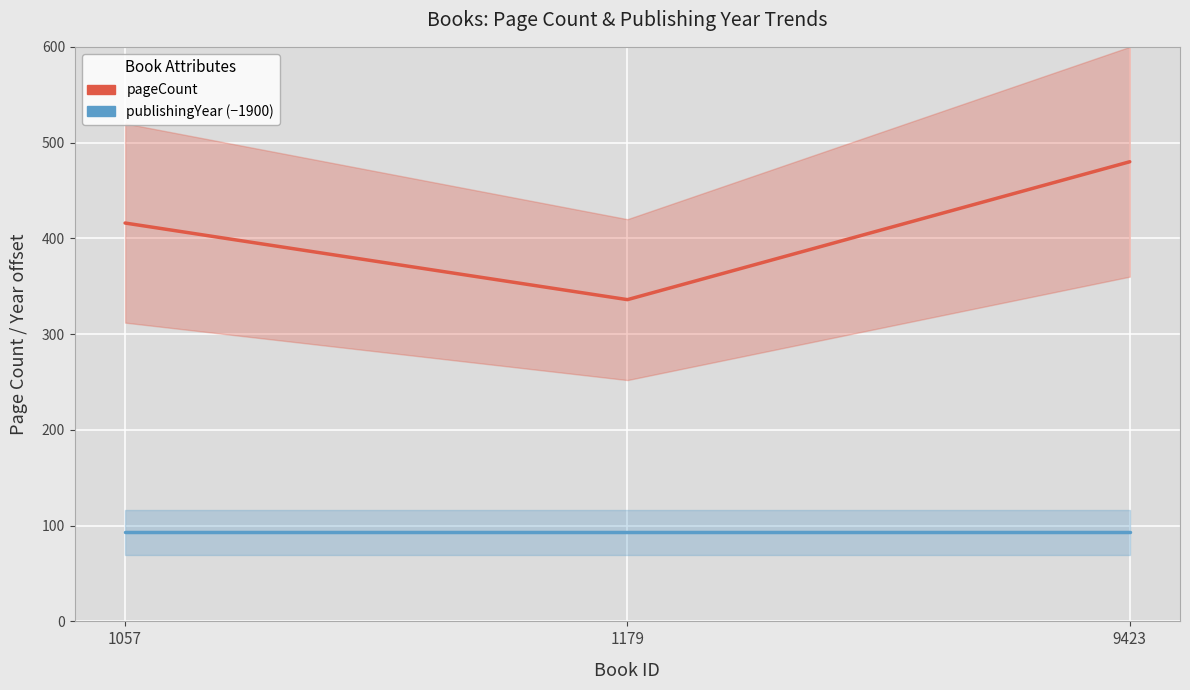

How many distinct data groups are displayed?

2